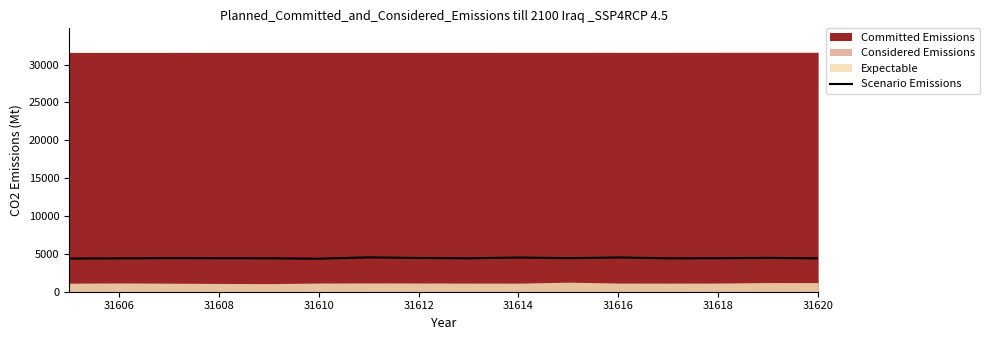

The Scenario Emissions series shows 7617 at 31614. True or false?

False